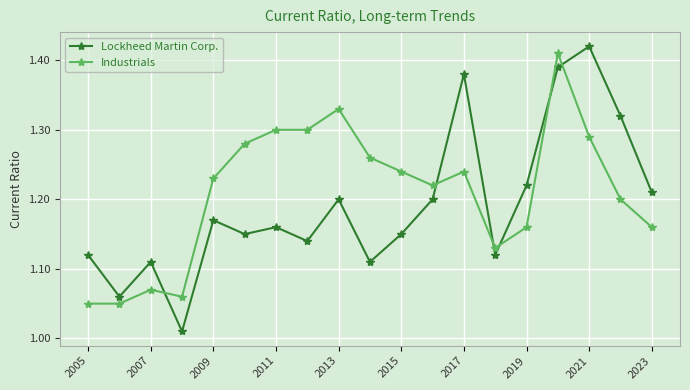

Rank the series by their average value, from lowest to highest.

Lockheed Martin Corp., Industrials